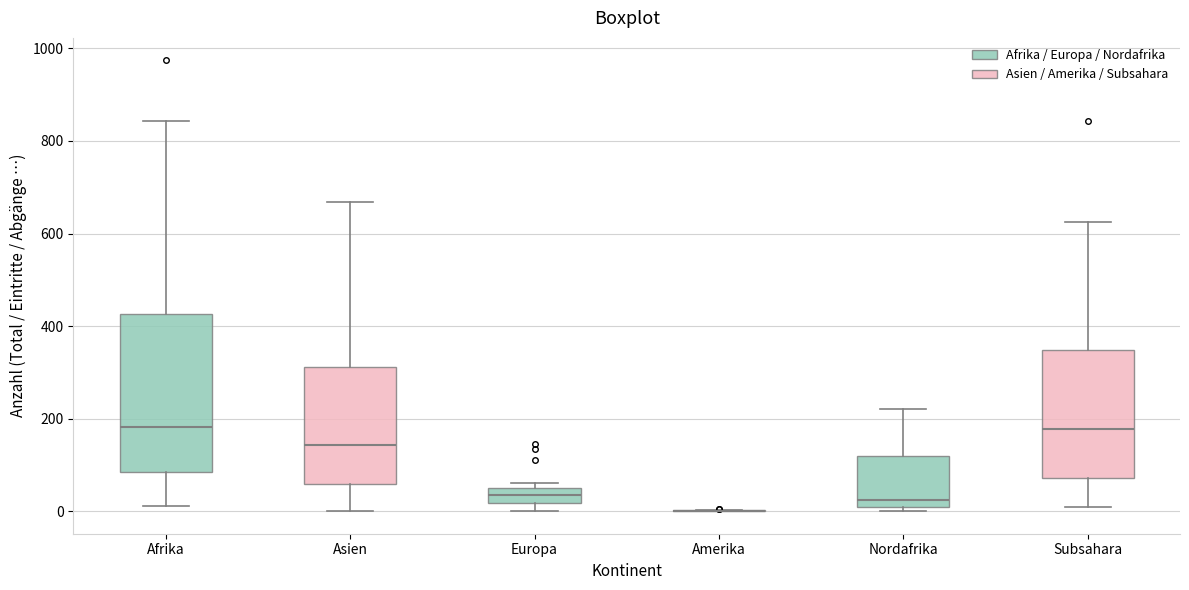

Which box is the tallest, from its lower edge to its upper edge?

Afrika